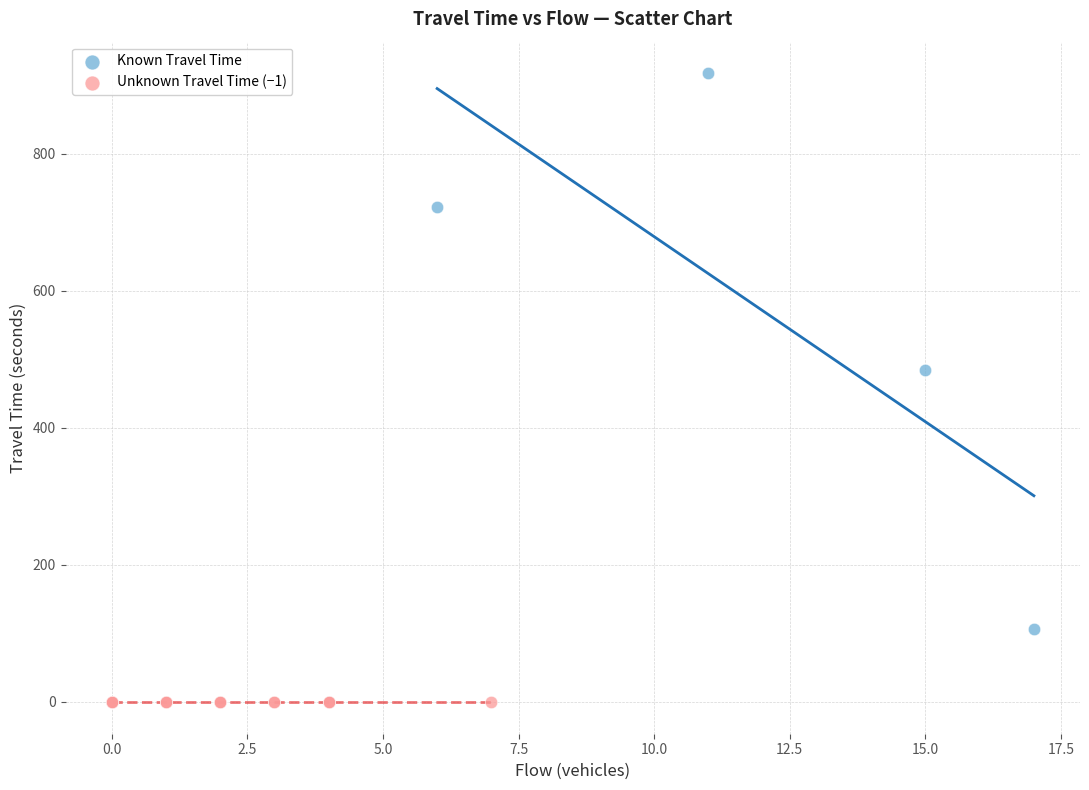

Which series contains the lowest Y value?

Unknown Travel Time (−1)